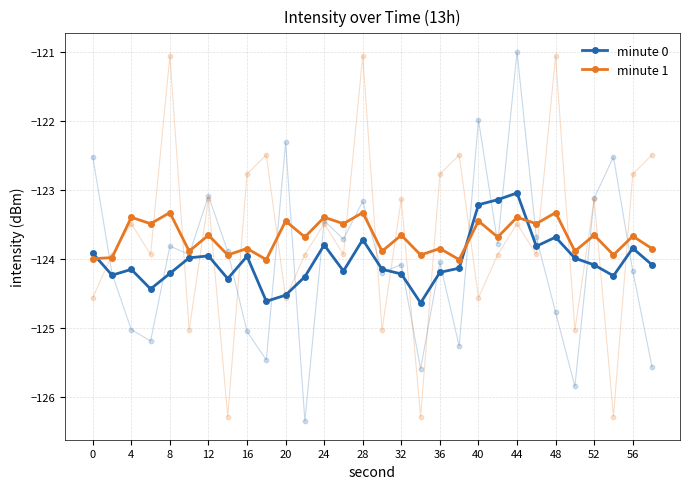

Which series has the largest total across all categories?

minute 1